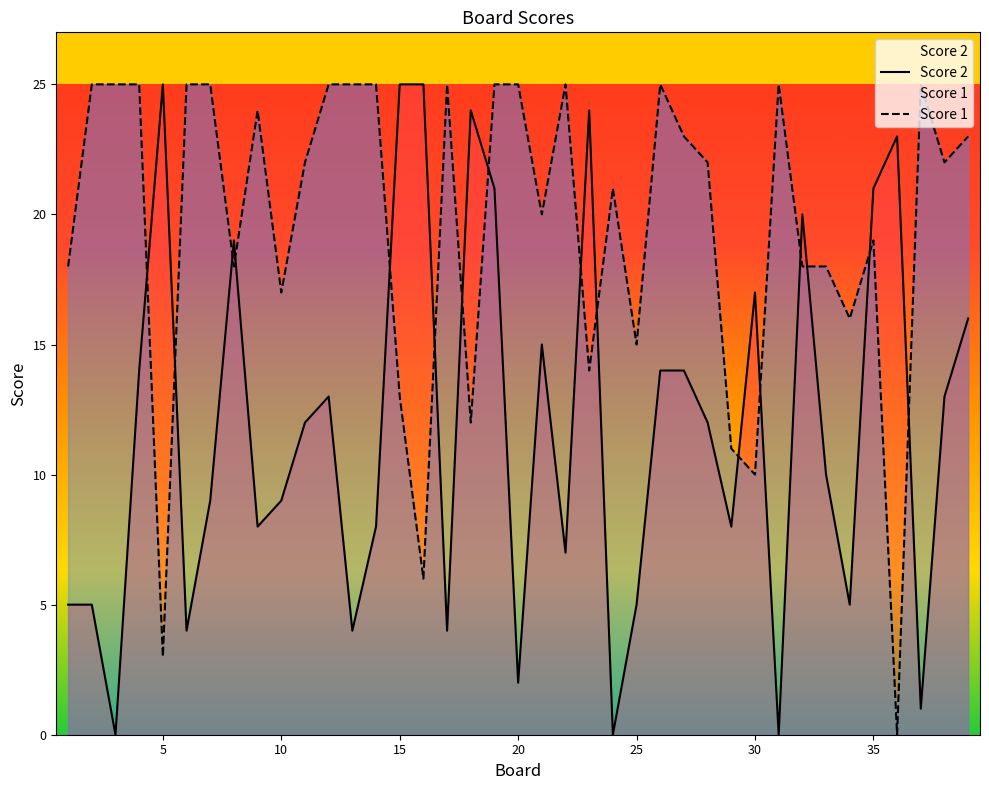

Is it true that Score 1 equals 9 at 15?

False